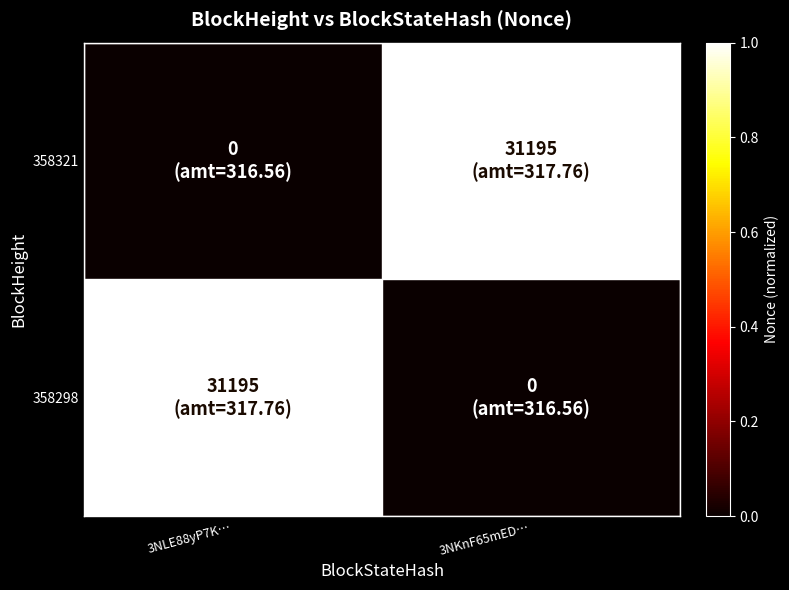

At how many categories does at least one series exceed 0?

2